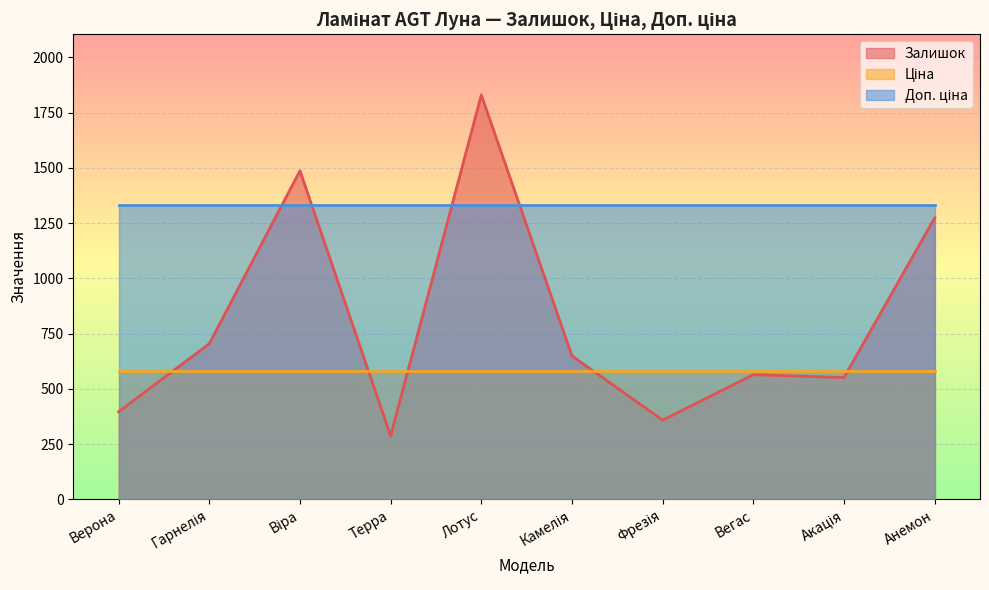

Which category has the highest value in the Ціна series?

Верона